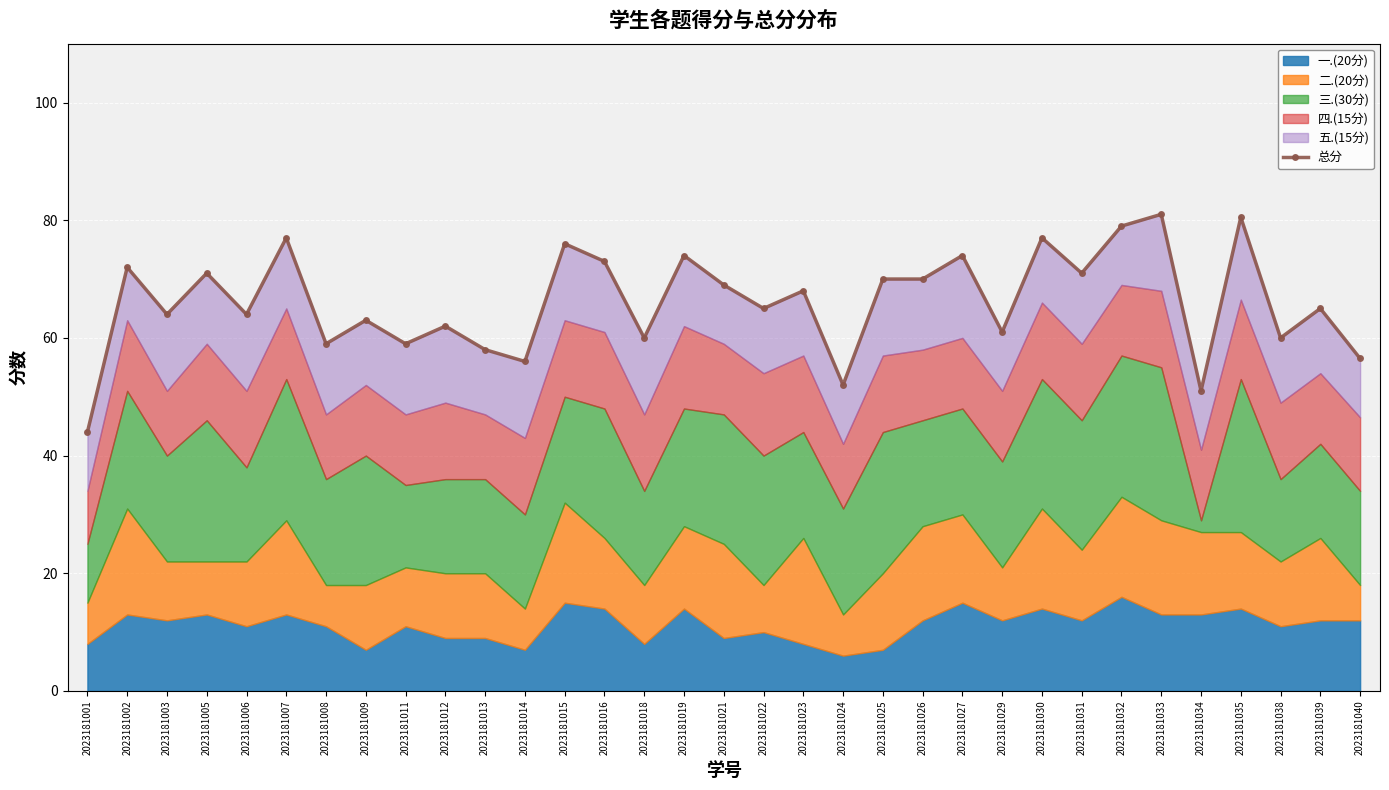

Reading left to right, extract all data points from this chart.

44.0	72.0	64.0	71.0	64.0	77.0	59.0	63.0	59.0	62.0	58.0	56.0	76.0	73.0	60.0	74.0	69.0	65.0	68.0	52.0	70.0	70.0	74.0	61.0	77.0	71.0	79.0	81.0	51.0	80.5	60.0	65.0	56.5